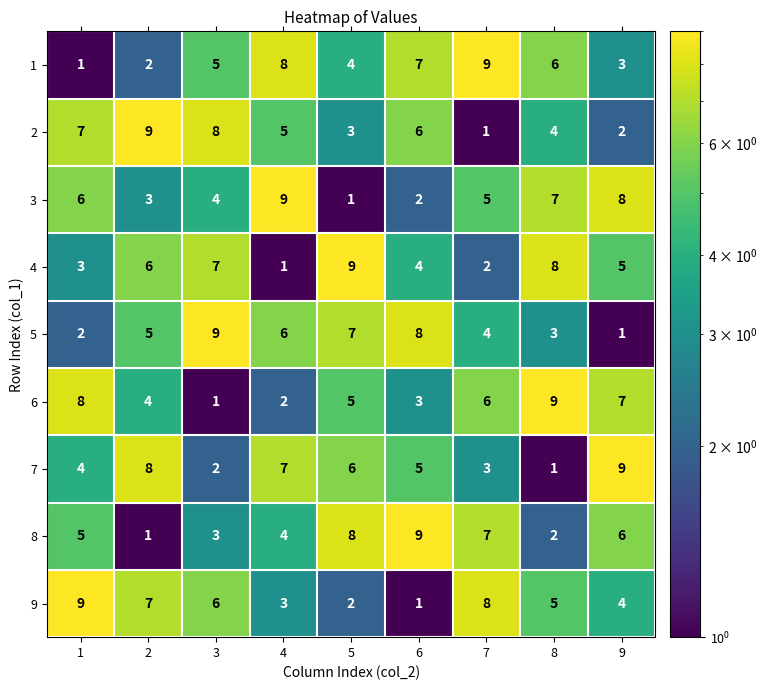

What is the sum of the 8 values at 4 and 9?

10